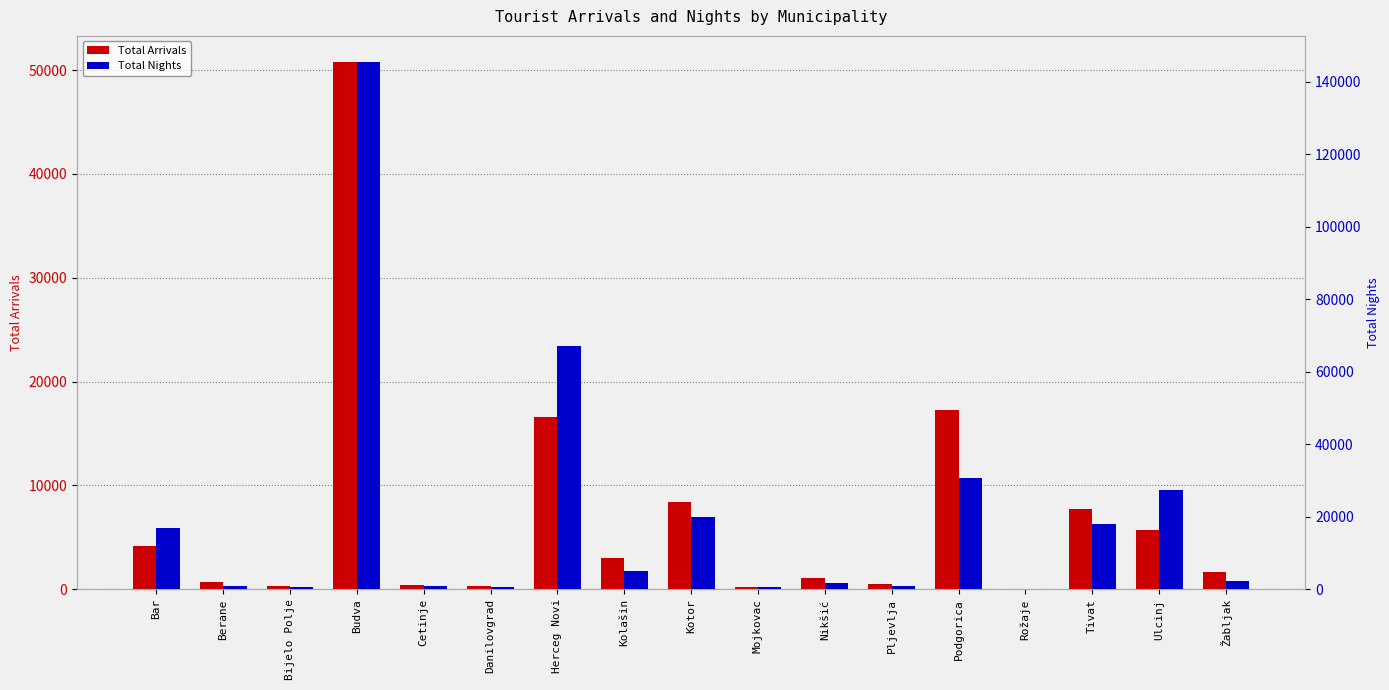

Count the number of categories in the chart.

17